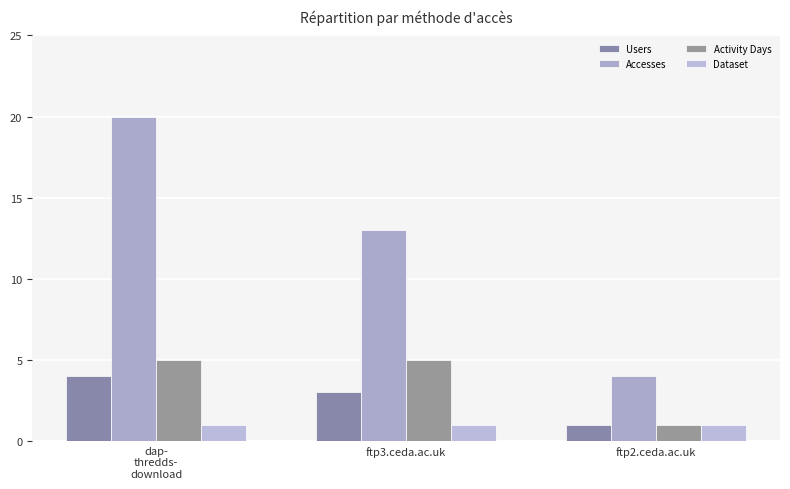

Rank the series by their maximum value, from highest to lowest.

Accesses, Activity Days, Users, Dataset